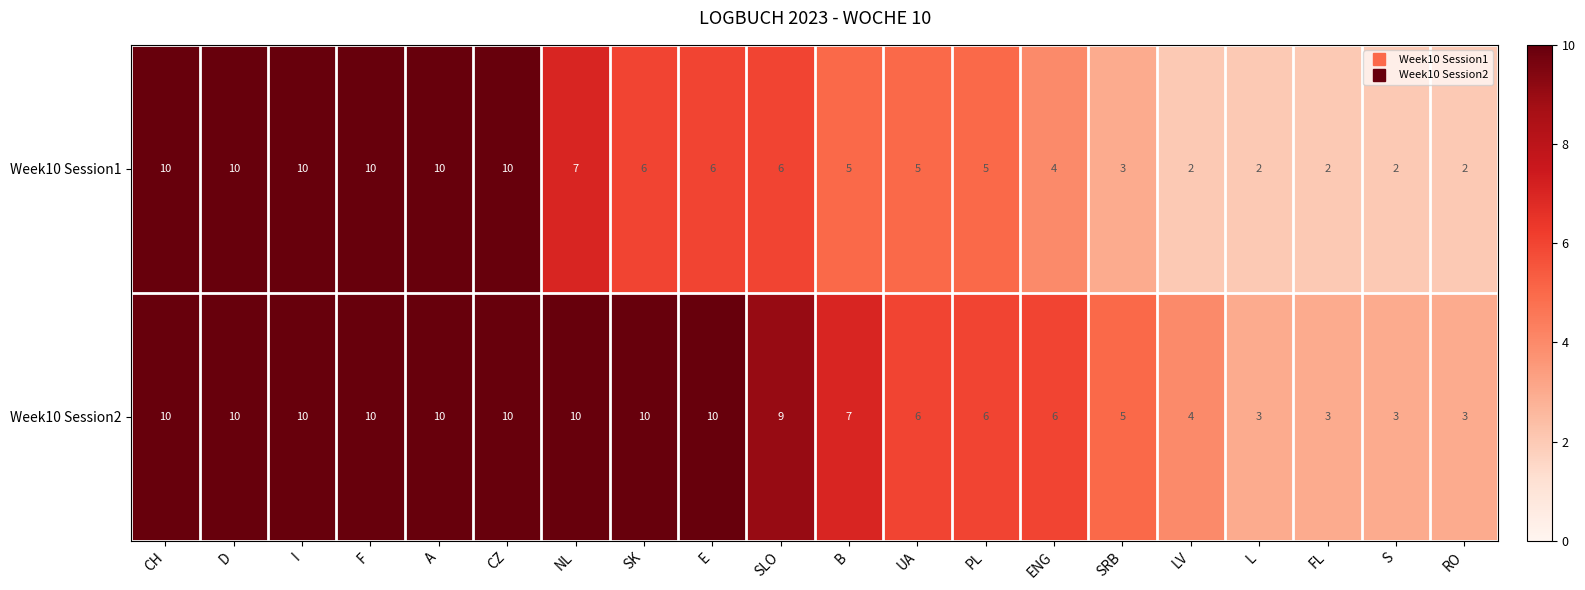

What is the average value of the Week10 Session2 series?

7